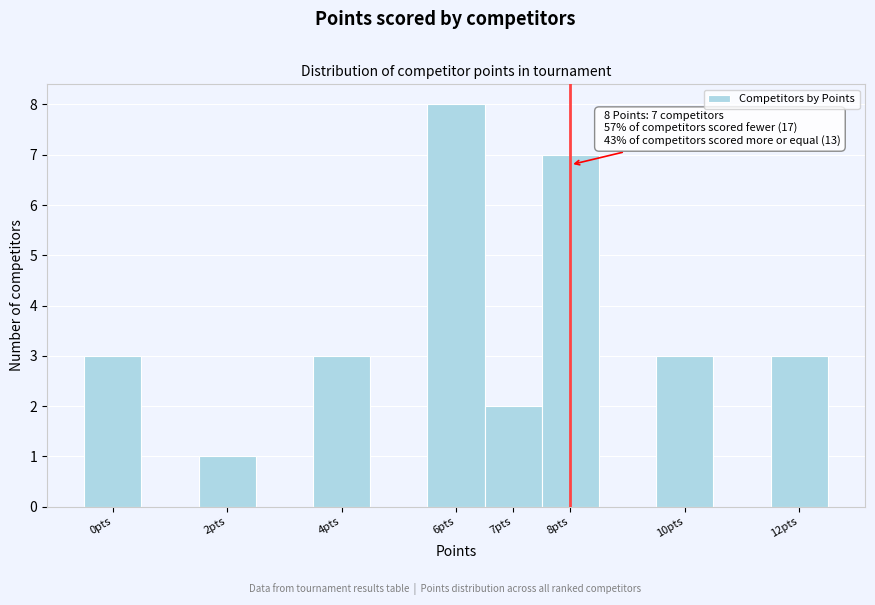

Which range on the x-axis has the tallest bar?

5.5 to 6.5